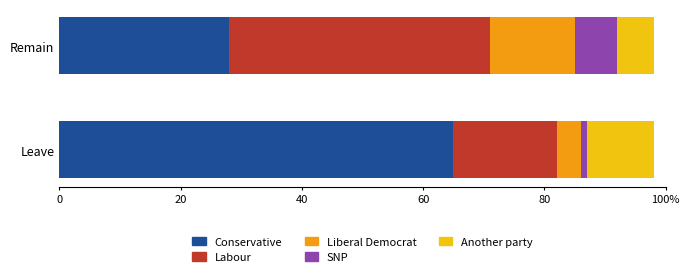

What is the value of the Another party bar at the 2nd from the left?

0.1